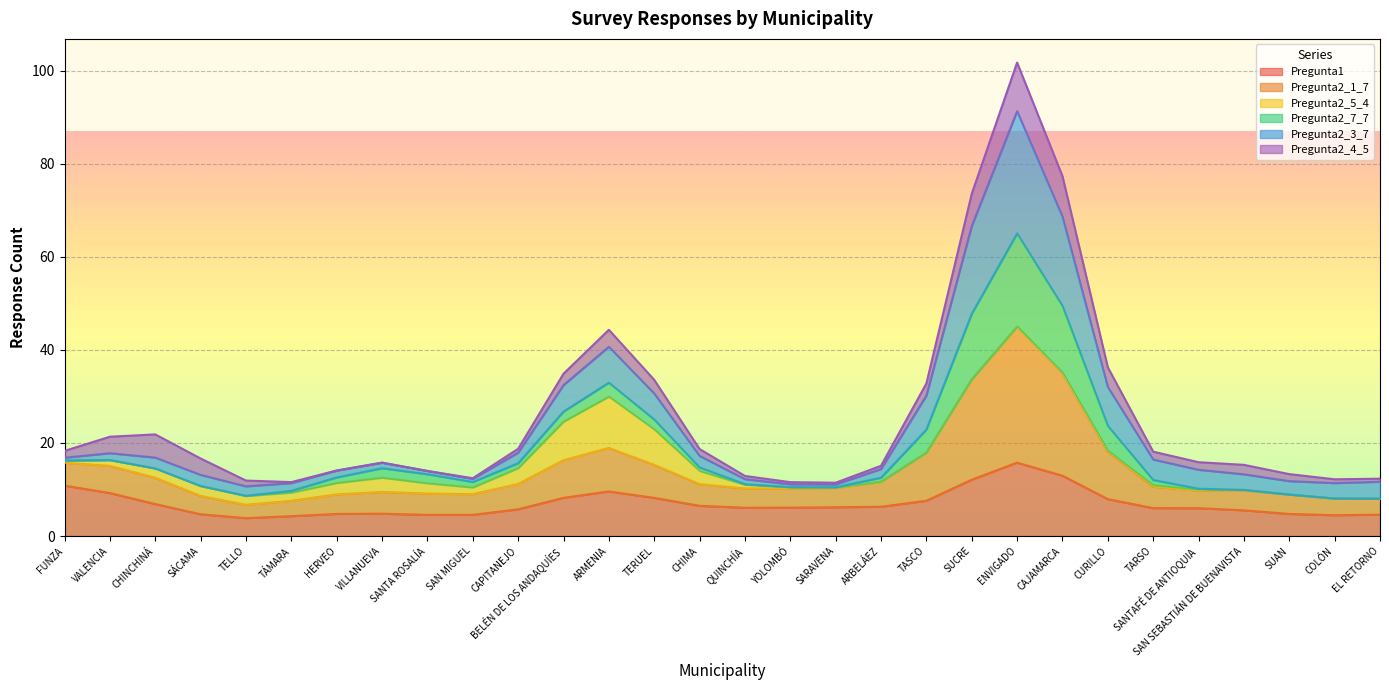

After their last crossing, which series has the higher values: Pregunta2_1_7 or Pregunta2_3_7?

Pregunta2_1_7